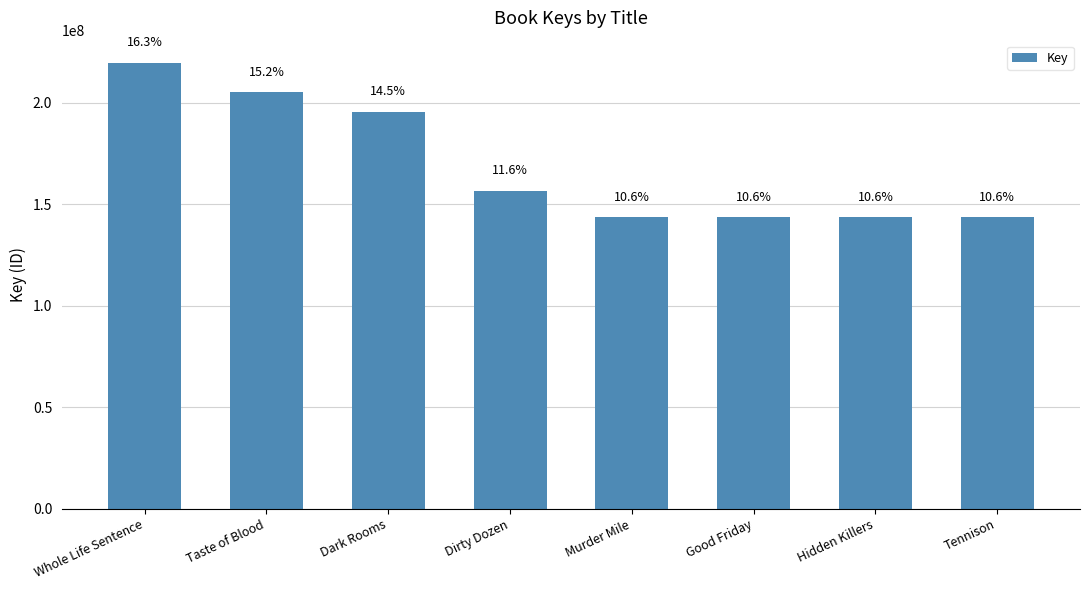

Approximately how many times larger is the value at Murder Mile compared to Whole Life Sentence?

0.7